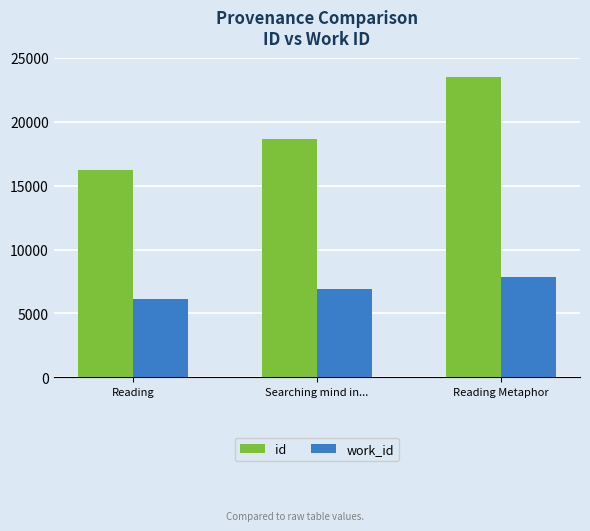

Are the bars grouped side by side (vs. stacked)?

Yes